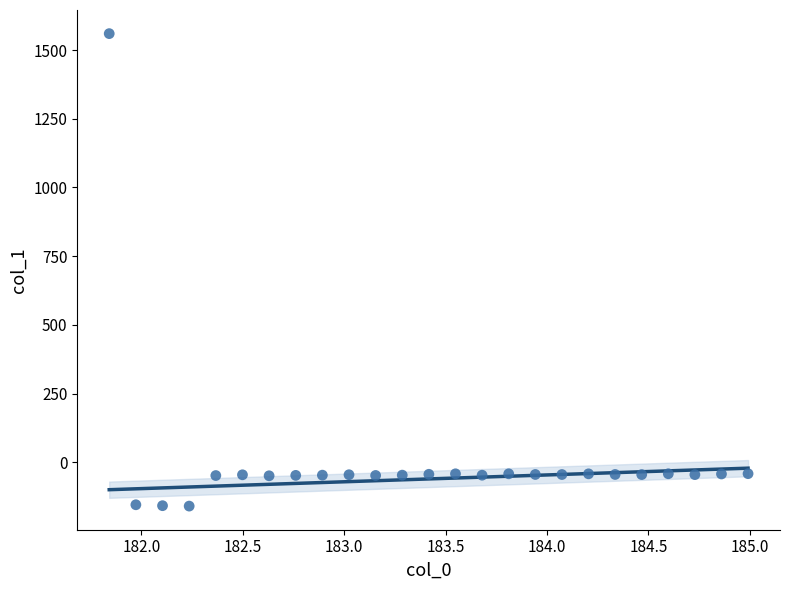

What is the range of X values (max minus min)?

3.1